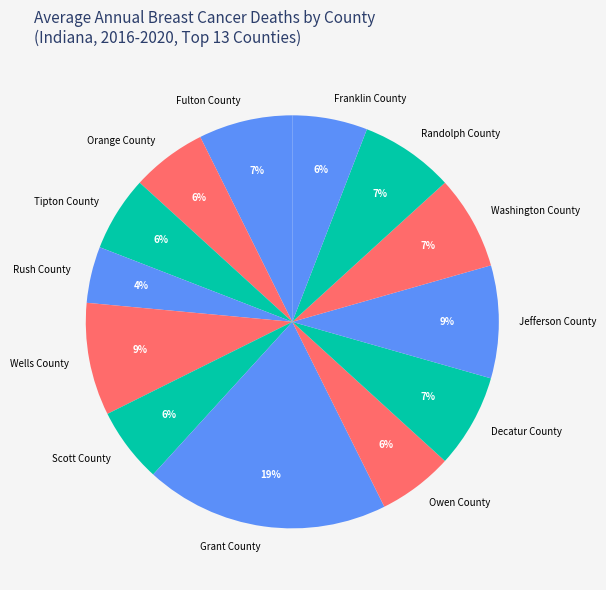

To the nearest percent, what percentage of the pie is Wells County?

9%